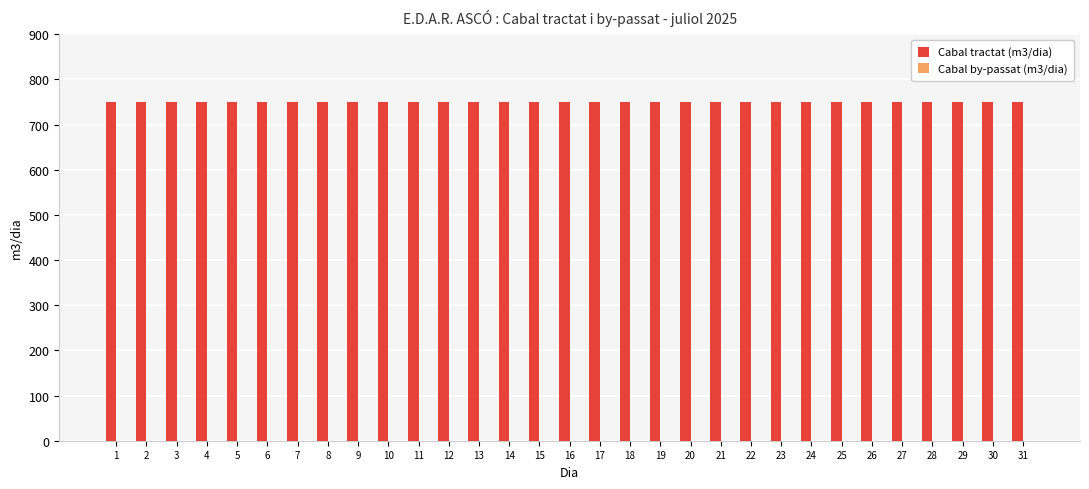

Rank the series at 30 from highest to lowest value.

Cabal tractat (m3/dia), Cabal by-passat (m3/dia)